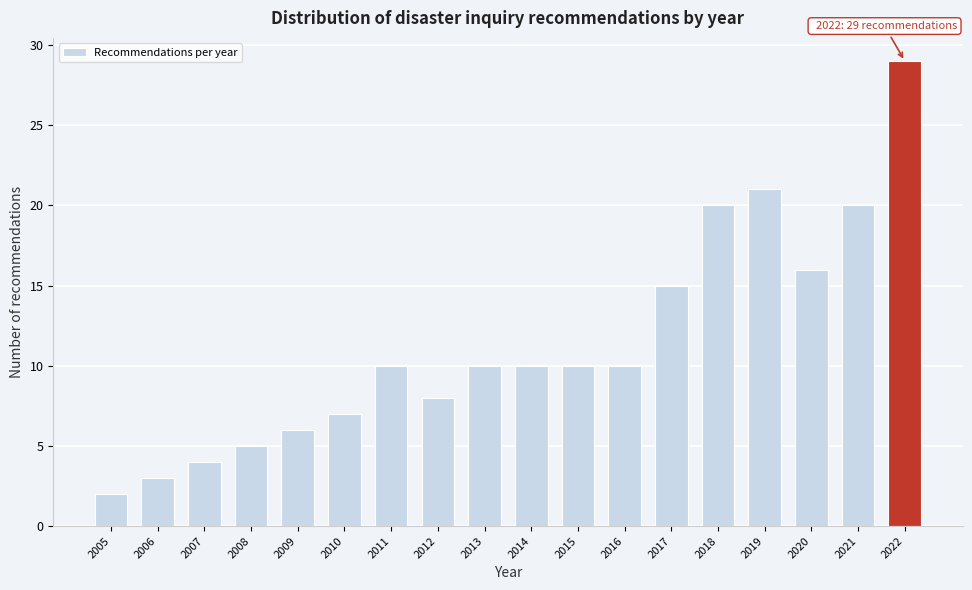

Reading left to right, transcribe all the data shown in this chart.

2	3	4	5	6	7	10	8	10	10	10	10	15	20	21	16	20	29